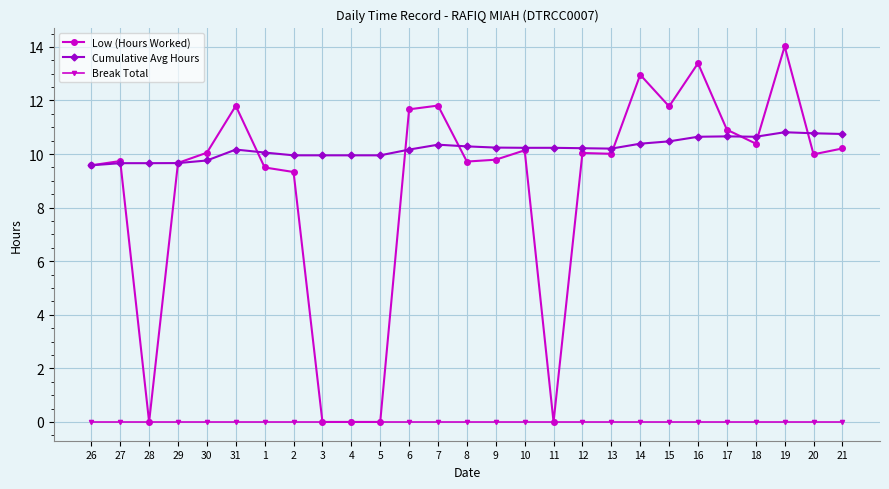

Read the Cumulative Avg Hours value at 29.

9.7